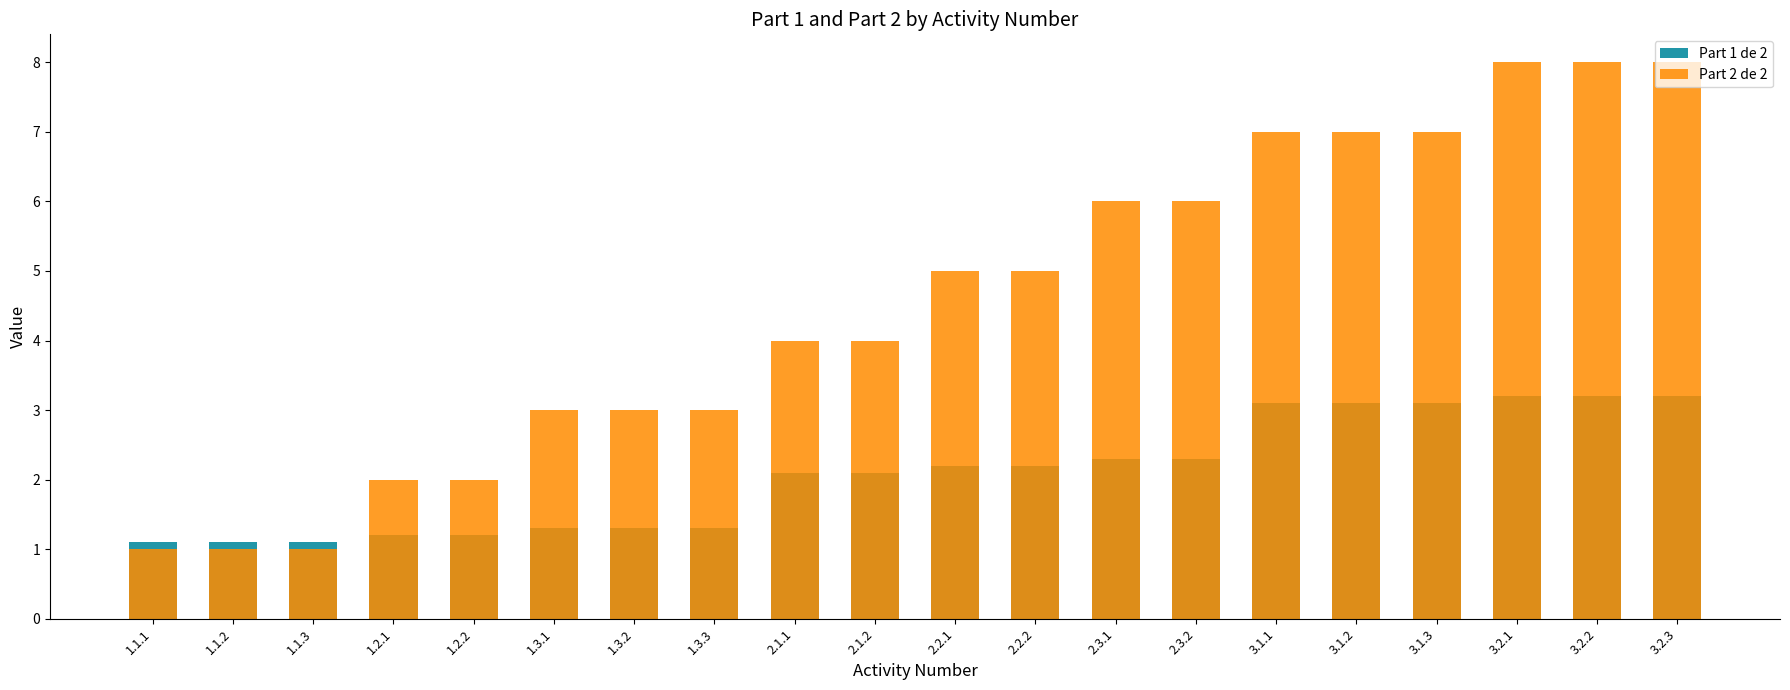

What are all the series names shown in the legend?

Part 1 de 2, Part 2 de 2